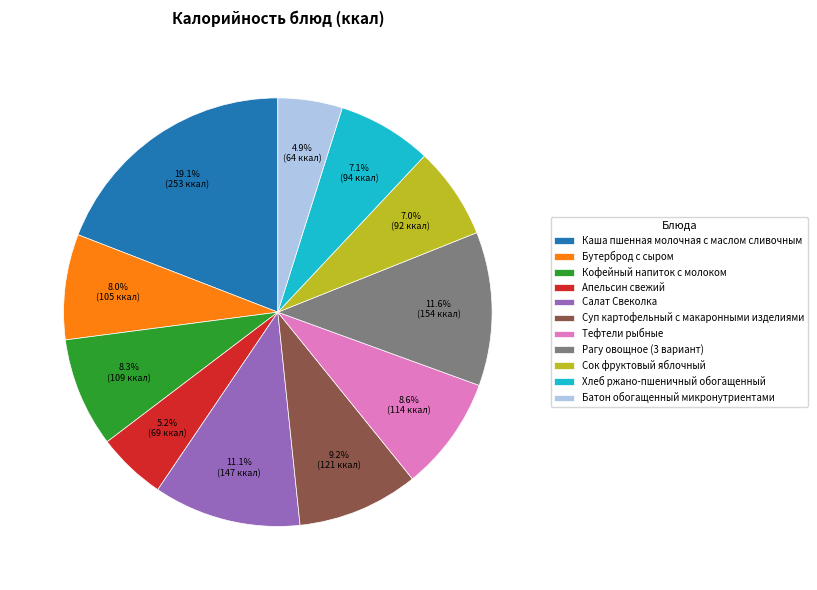

To the nearest percent, what percentage of the pie is Батон обогащенный микронутриентами?

5%